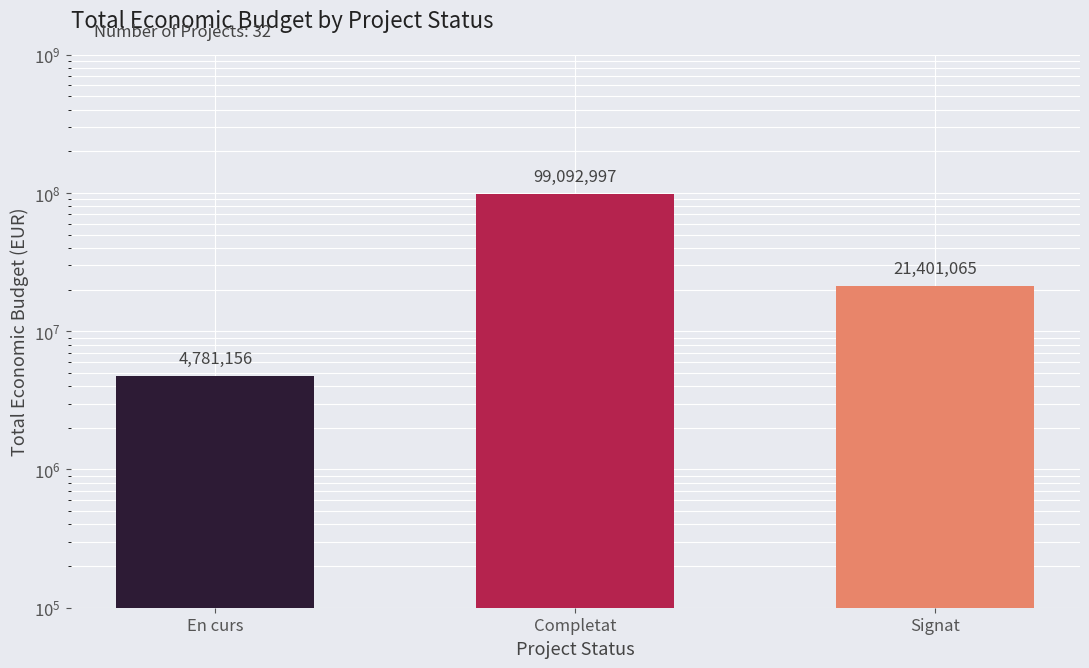

What is the difference between the second highest and minimum values?

16619909